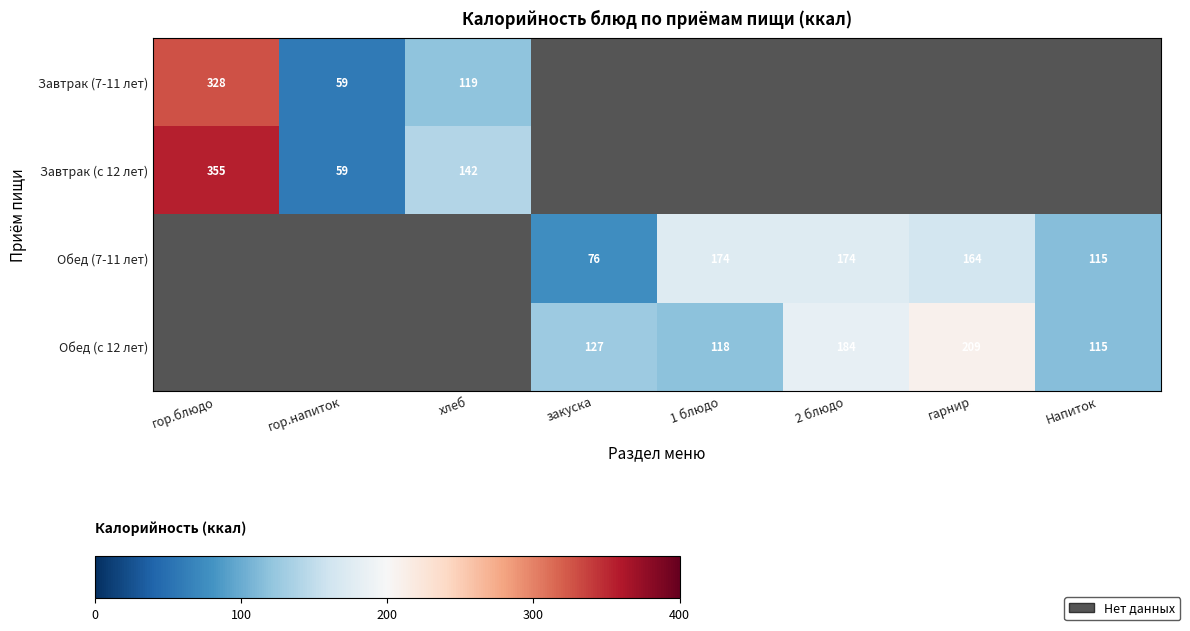

Read the Обед (с 12 лет) value at 1 блюдо.

118.0